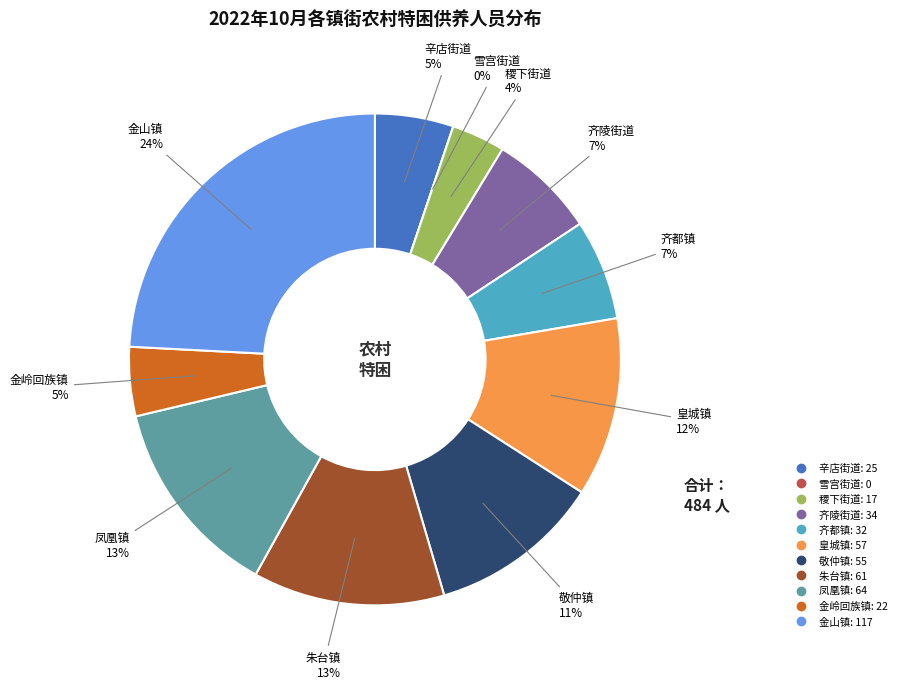

To the nearest percent, what is the average slice percentage?

9%